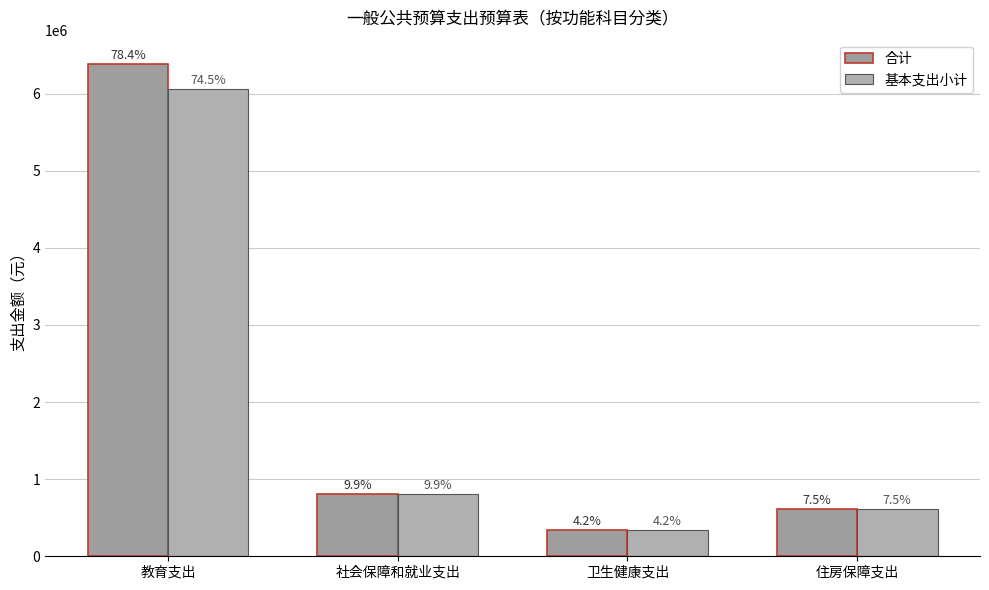

How many groups of bars are there?

4